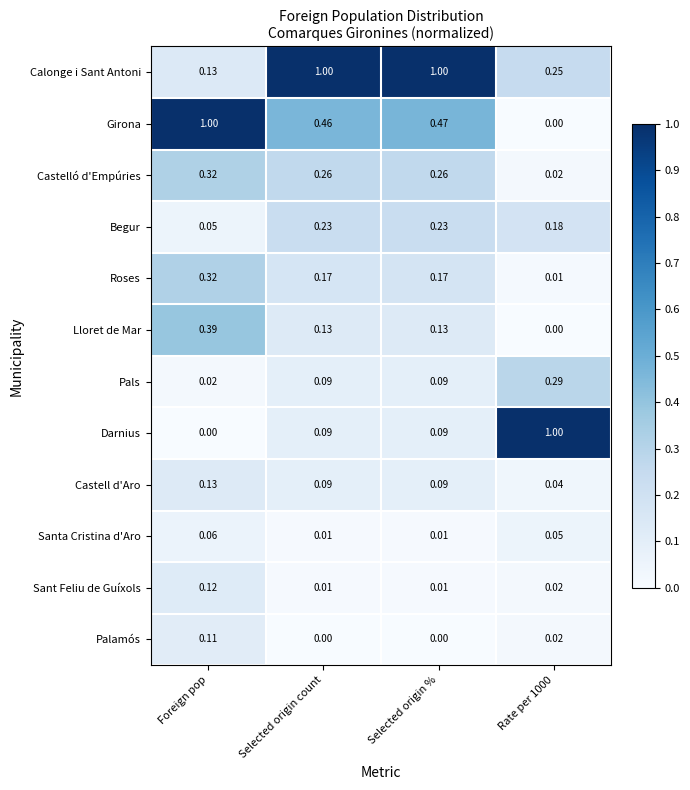

At which label does Lloret de Mar reach its peak?

Foreign pop